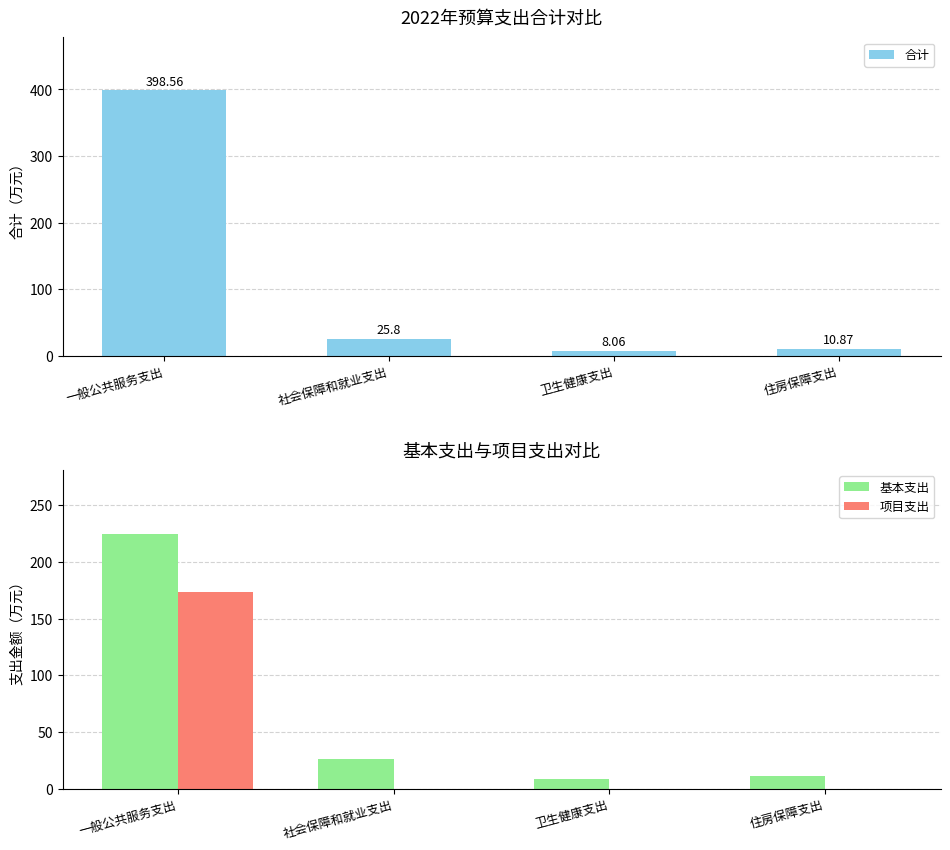

List the series in order of their overall mean, highest first.

合计, 基本支出, 项目支出